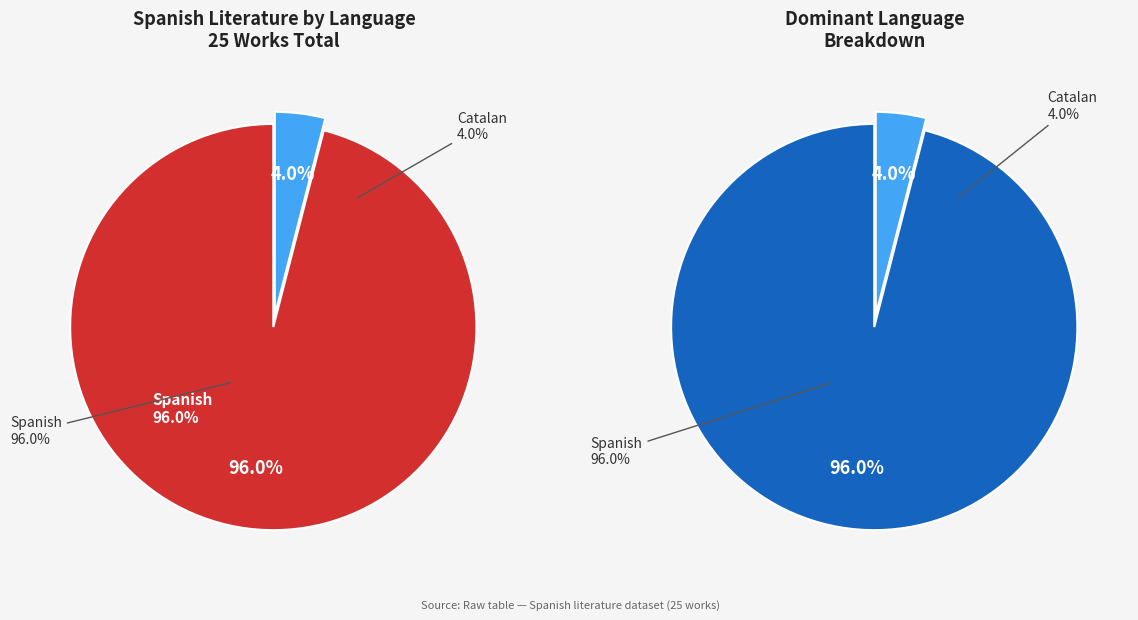

True or false: catalan accounts for 16% of the total.

False